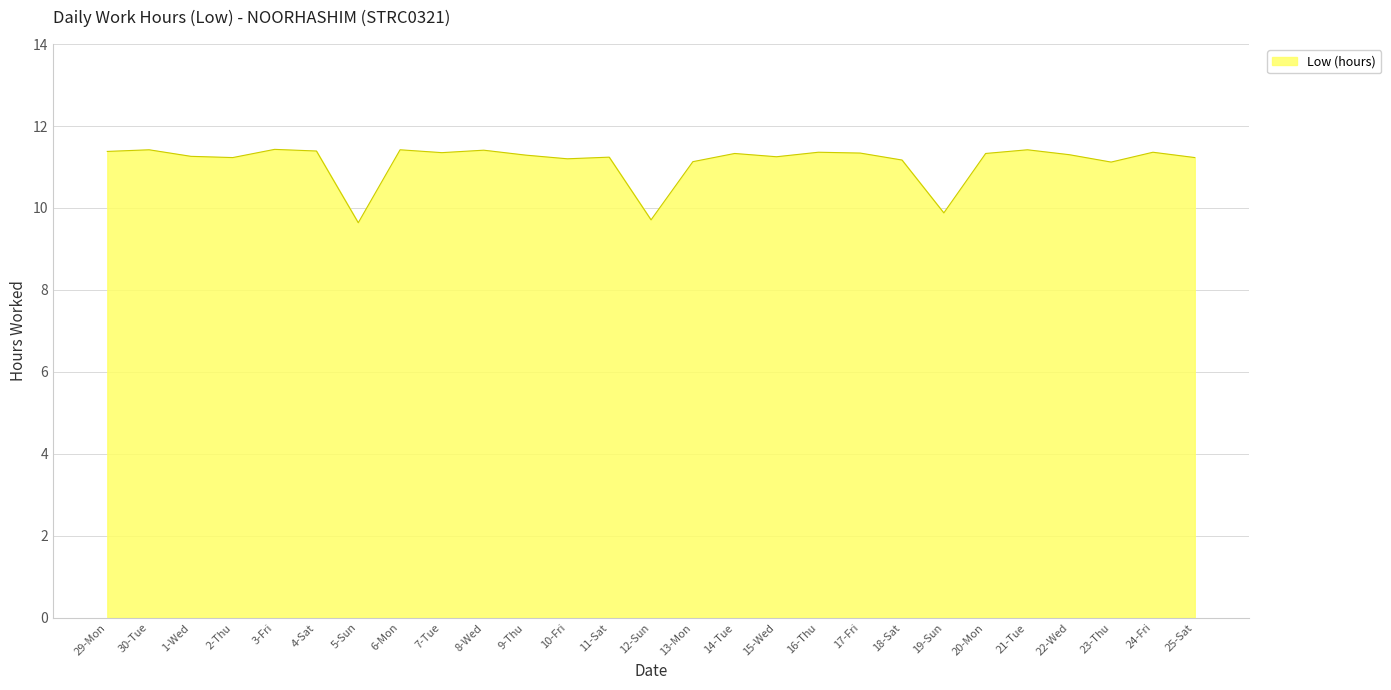

What is the average value?

11.1